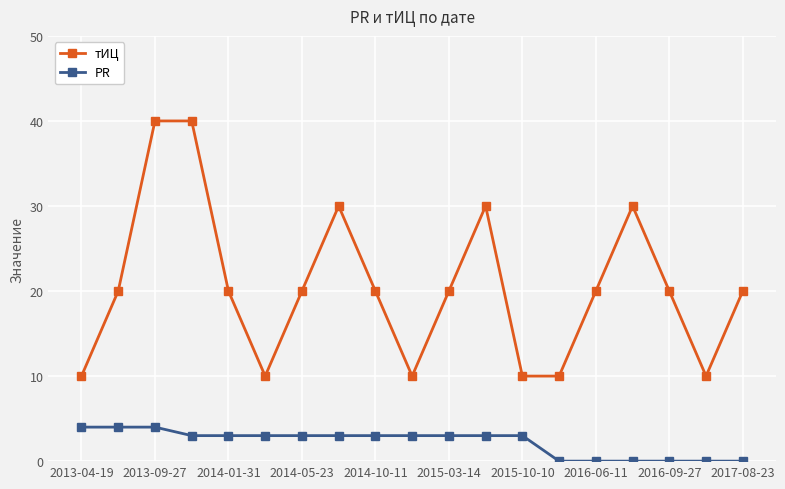

Rank the series by their maximum value, from lowest to highest.

PR, тИЦ